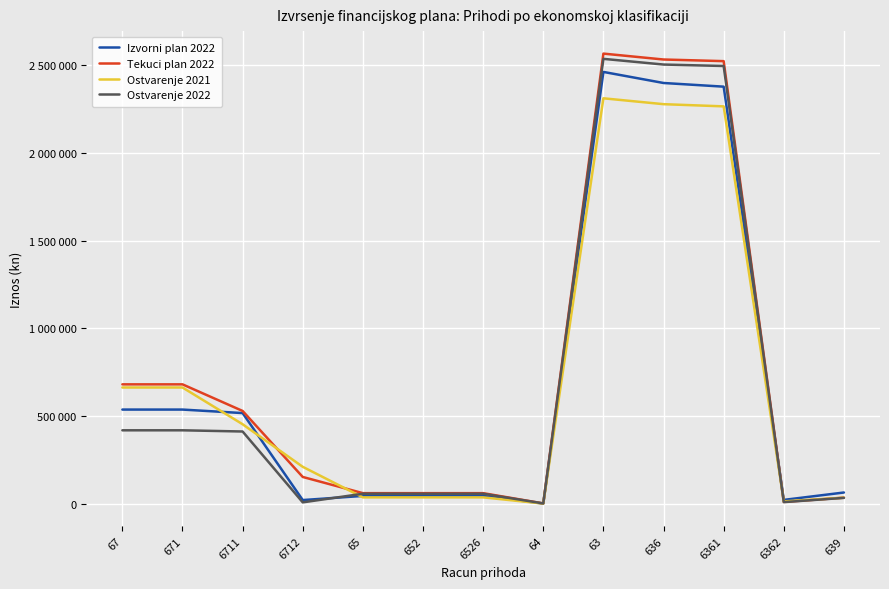

Is this an area chart (filled region under the line)?

No